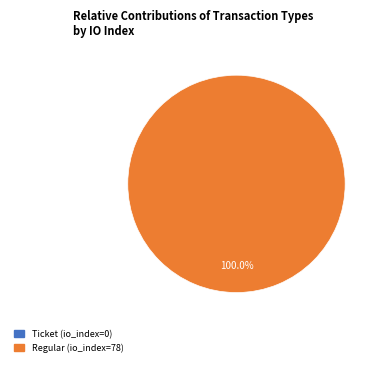

Is there a majority slice in this chart?

Yes